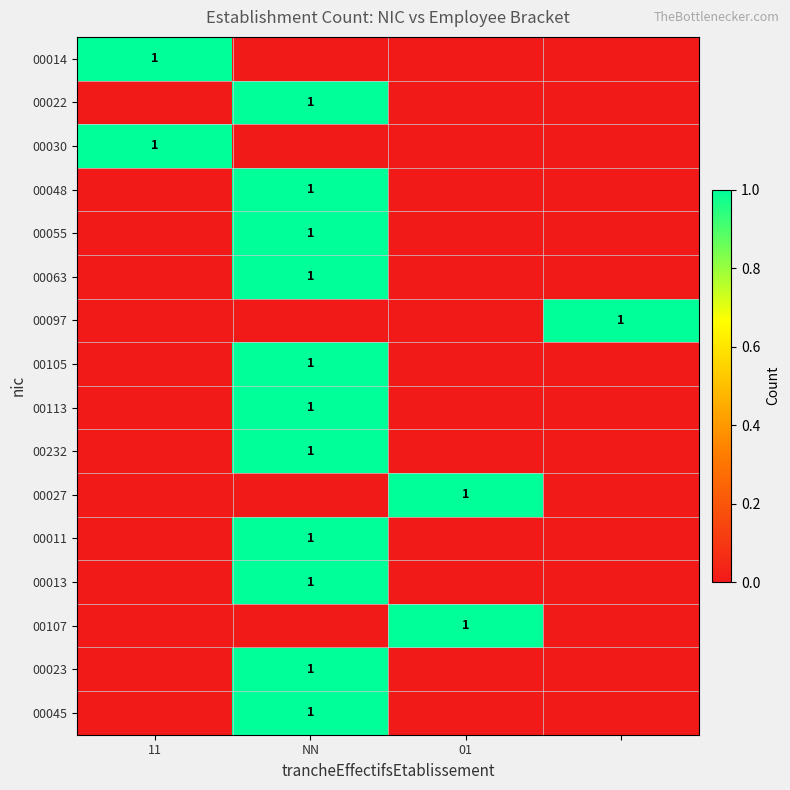

Is it true that 00048 equals 1 at NN?

True